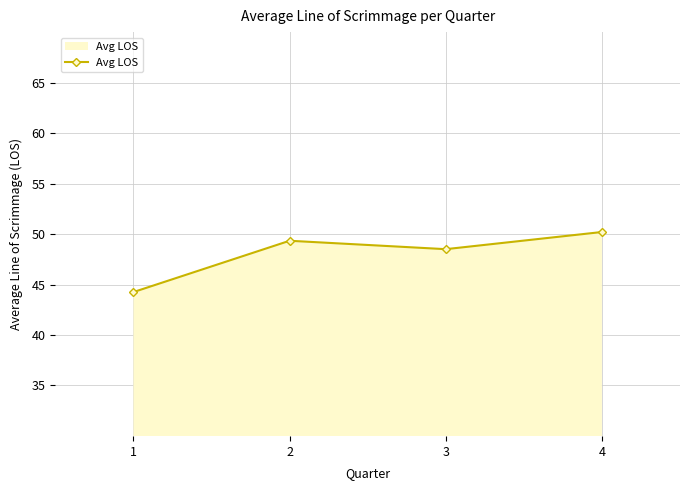

True or false: the data shows 44.2 at 1.

True